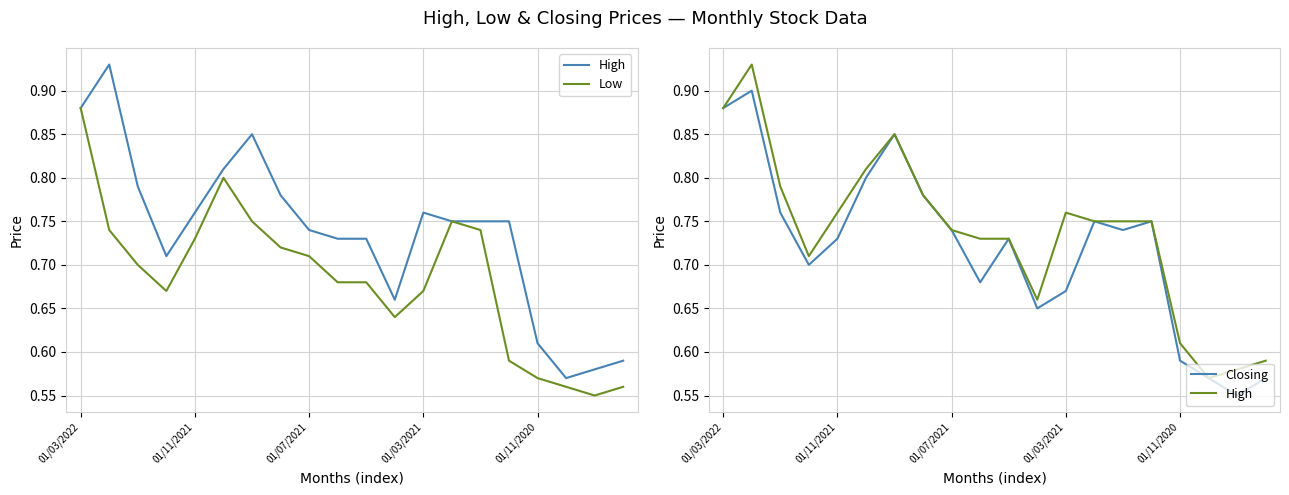

What position from the right is 13?

7